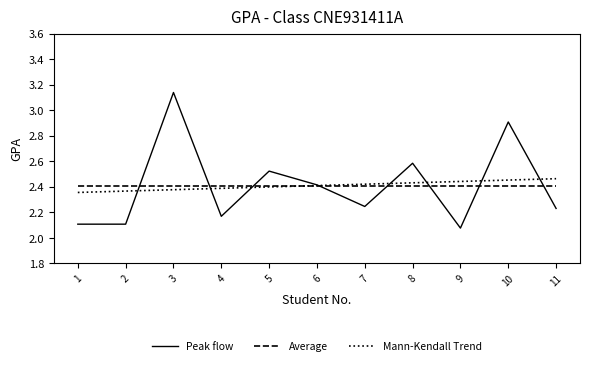

At how many categories does at least one series exceed 2?

11